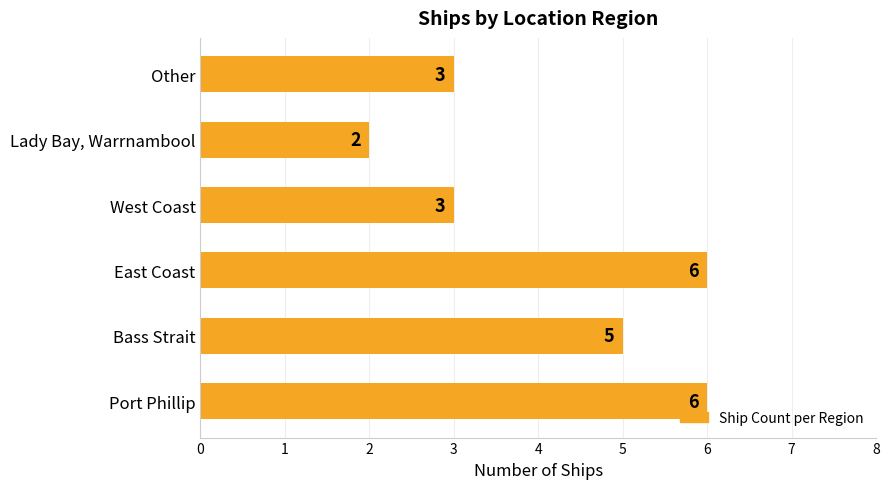

How many categories are shown in the chart?

6